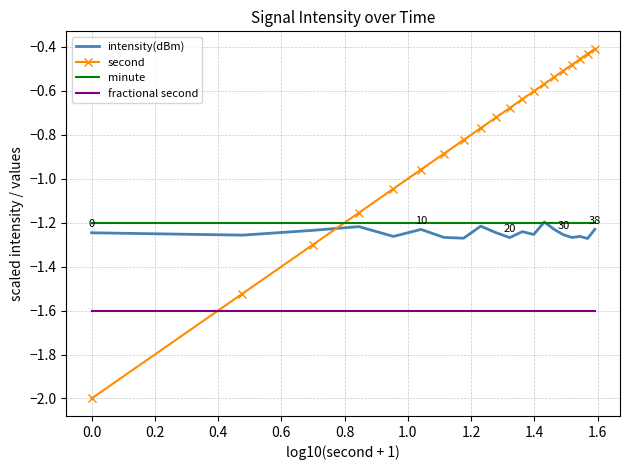

True or false: intensity(dBm) and fractional second intersect in this chart.

False